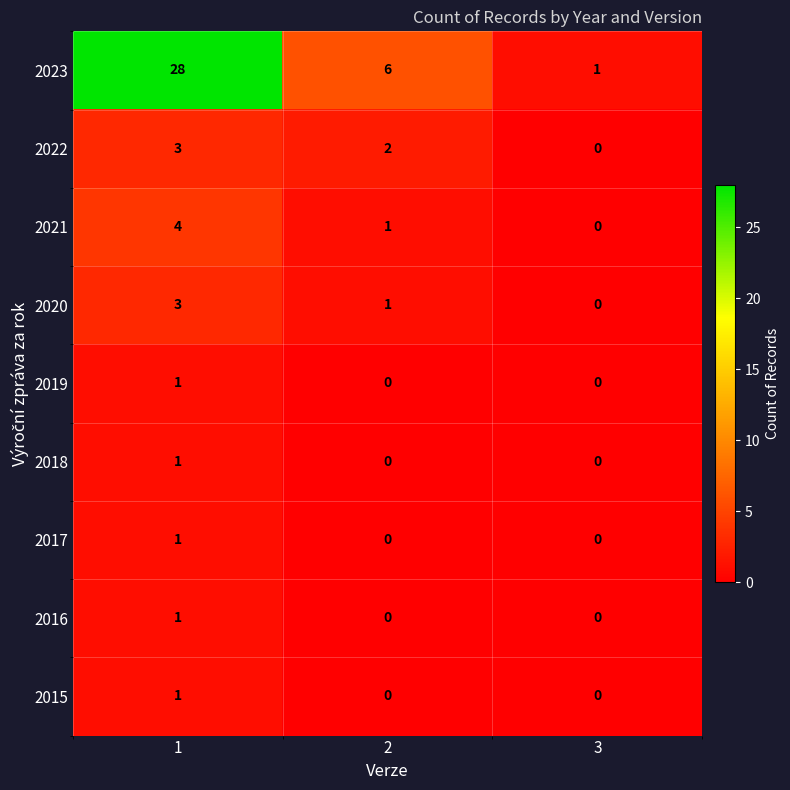

True or false: 2021 has a value of 4 at 1.

True